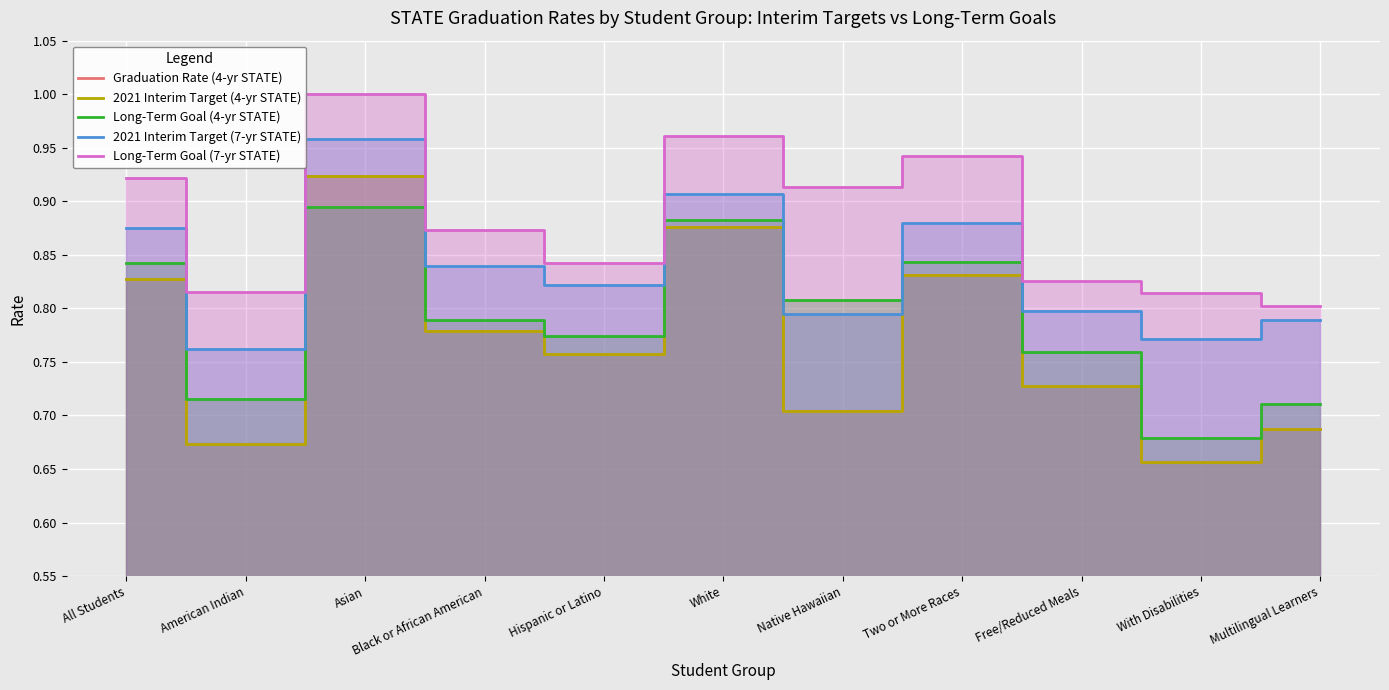

List the series in order of their peak value, lowest first.

Long-Term Goal (4-yr STATE), Graduation Rate (4-yr STATE), 2021 Interim Target (4-yr STATE), 2021 Interim Target (7-yr STATE), Long-Term Goal (7-yr STATE)